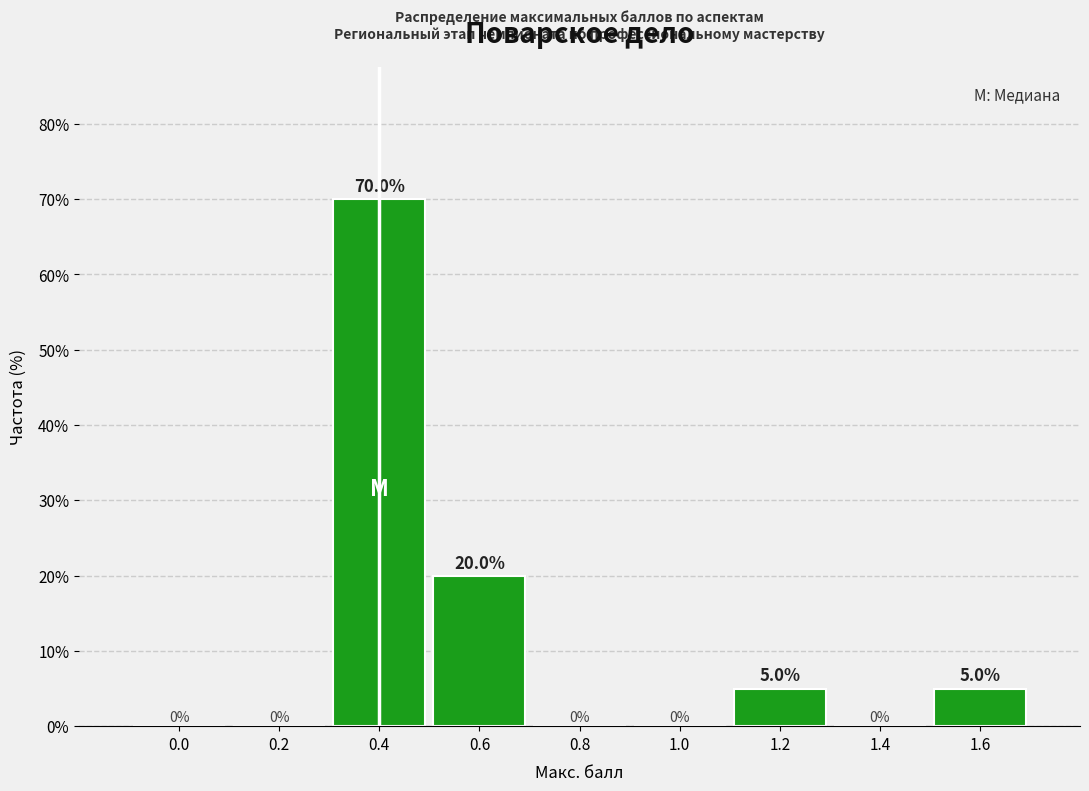

Reading right to left, extract all data points from this chart.

1.6=5	1.4=0	1.2=5	1.0=0	0.8=0	0.6=20	0.4=70	0.2=0	0.0=0